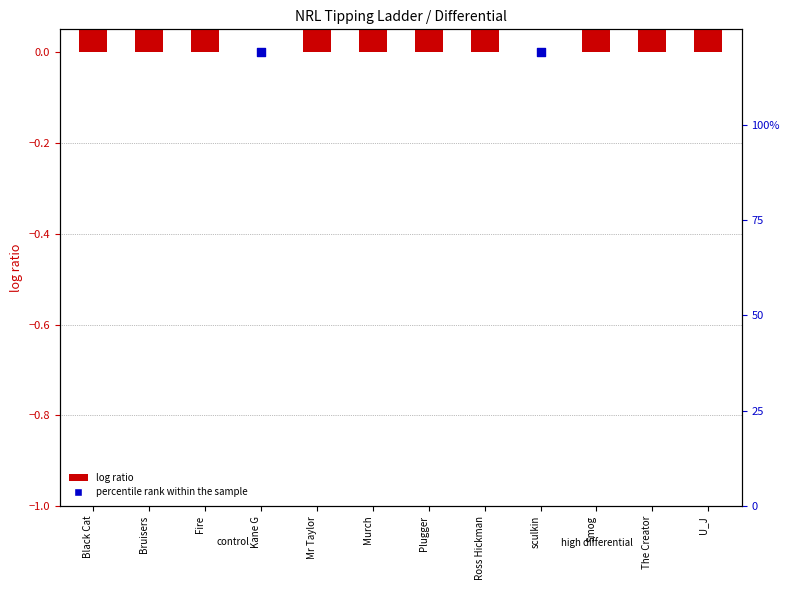

At which category is the sum across all series the highest?

Black Cat